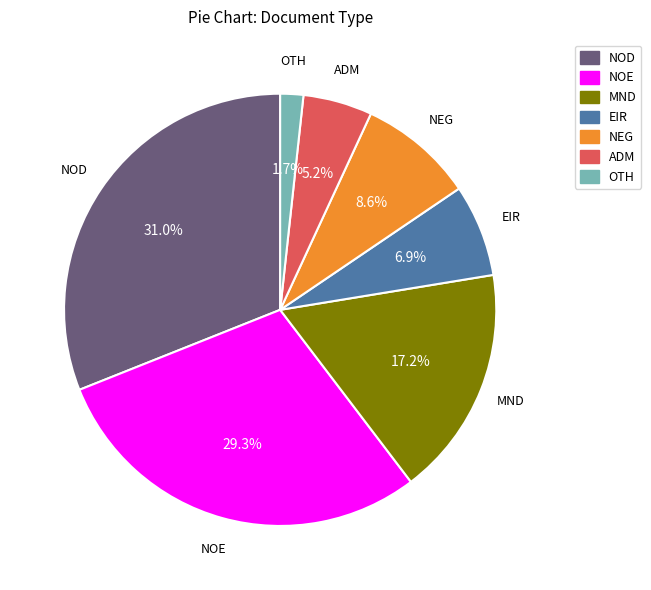

To the nearest percent, what percentage of the pie is NEG?

9%